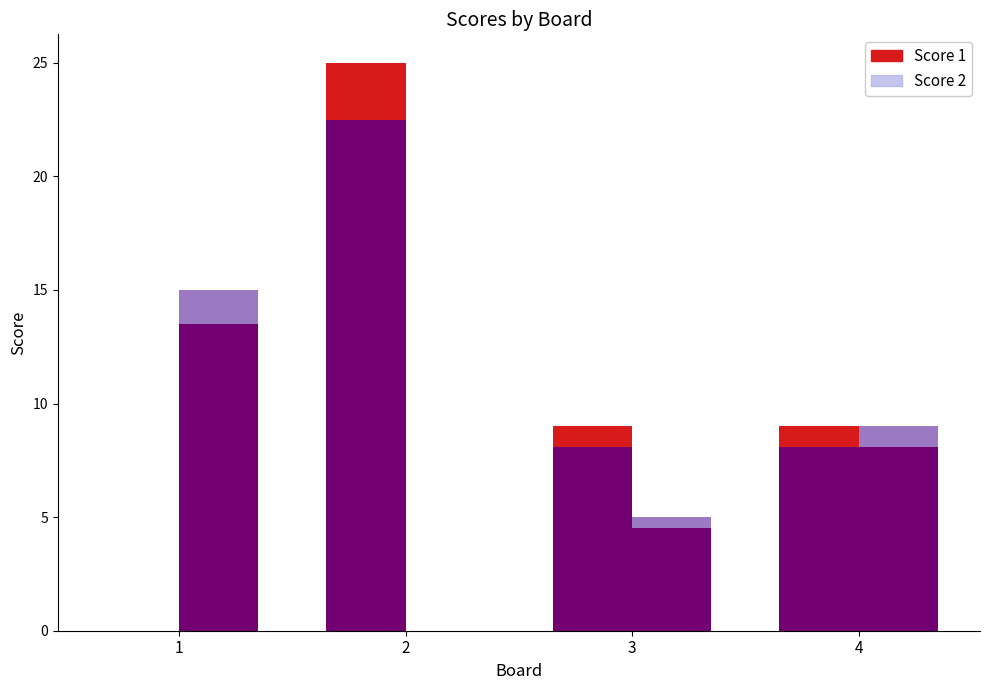

True or false: Score 1 has a value of 25 at 2.

True